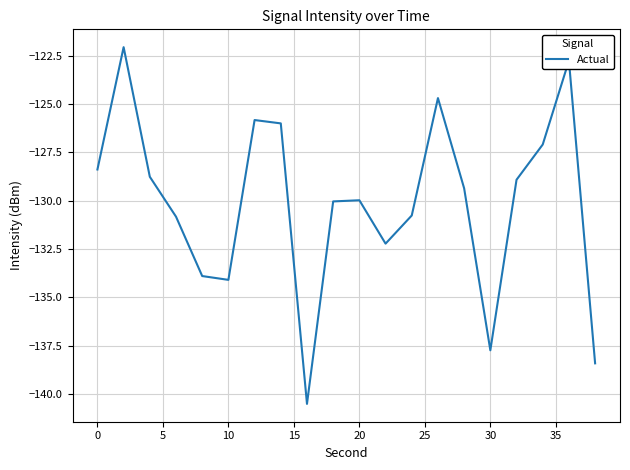

What is the greatest value displayed?

-122.1